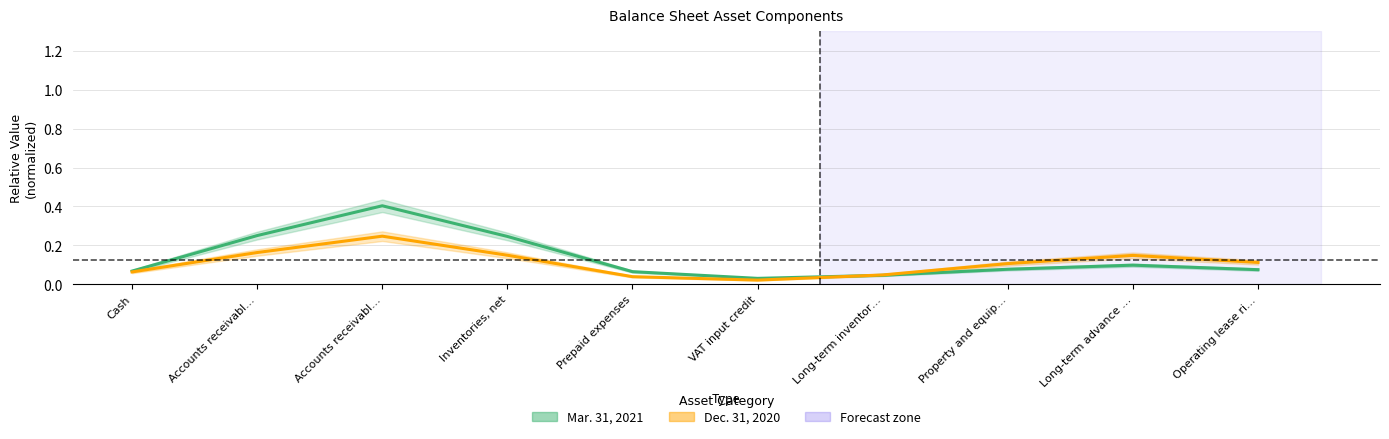

Which series has the largest total across all categories?

Mar. 31, 2021